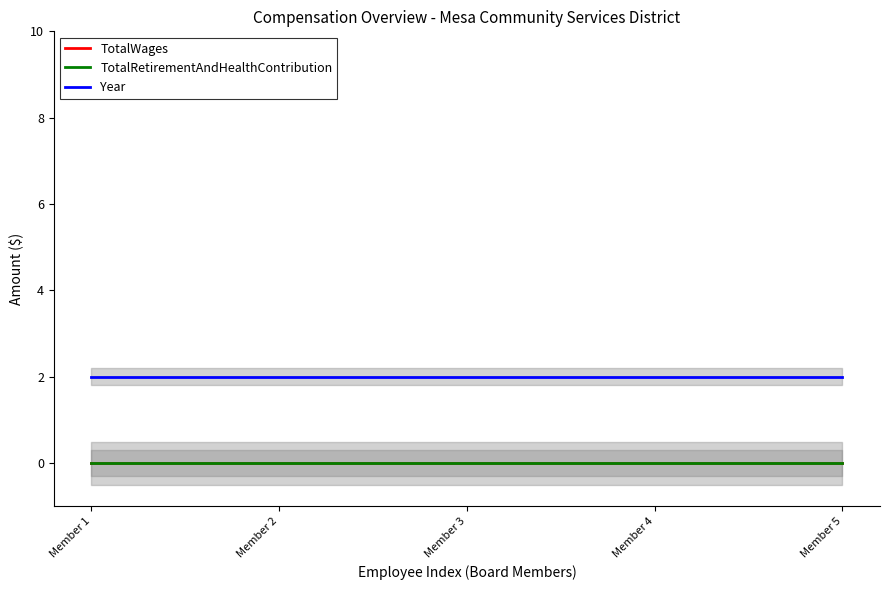

What are all the series names shown in the legend?

TotalWages, TotalRetirementAndHealthContribution, Year